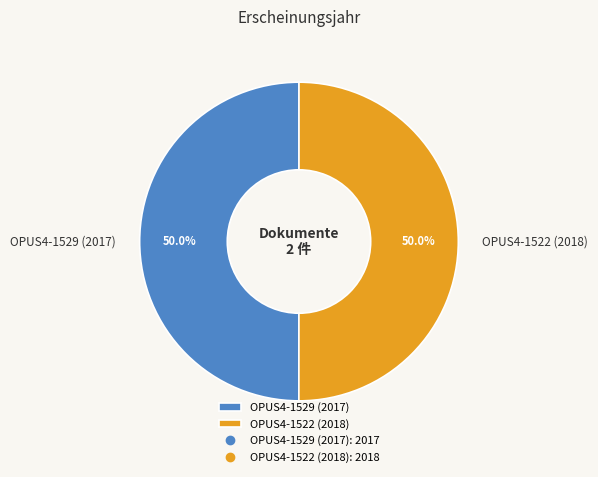

What percentage is the OPUS4-1522 (2018) slice, to the nearest percent?

50%